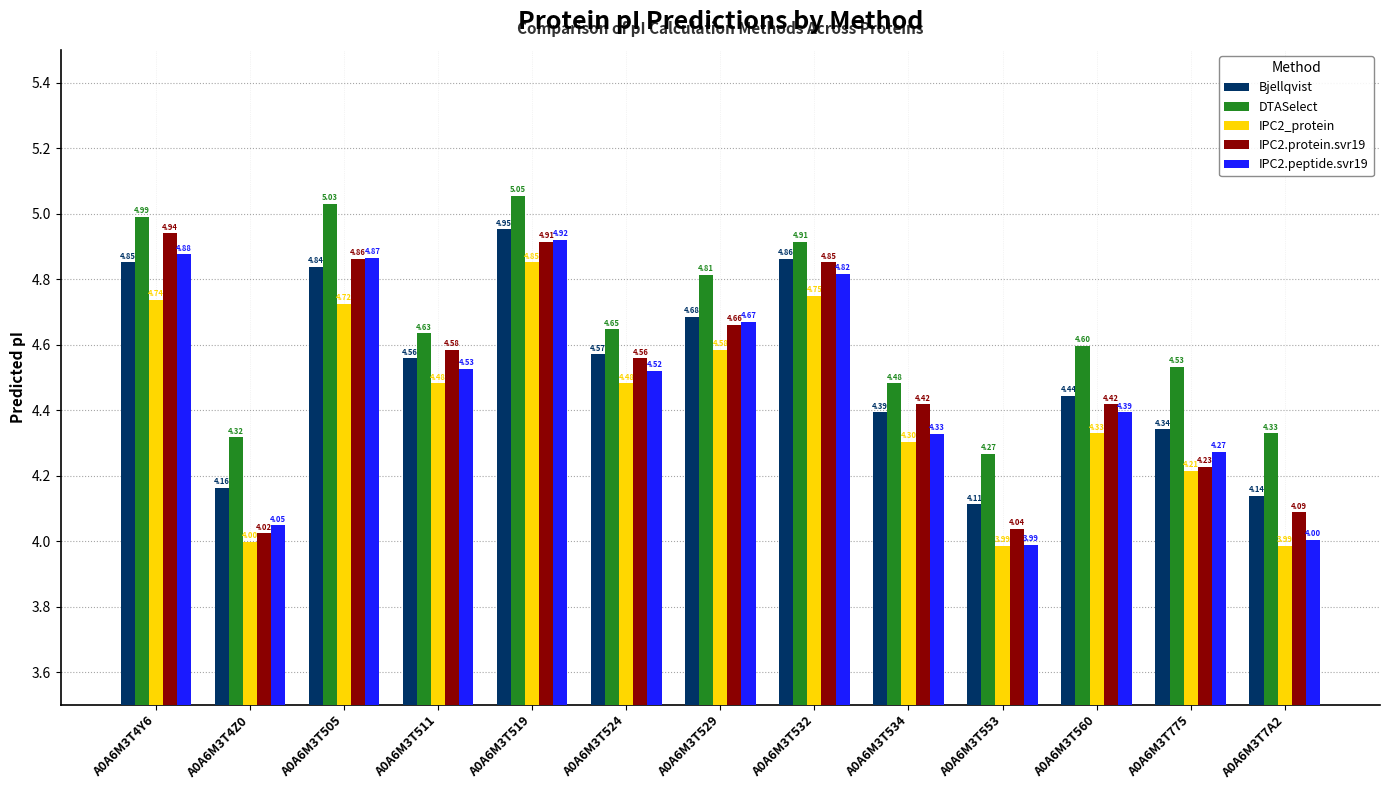

How many bars are there in each group?

5